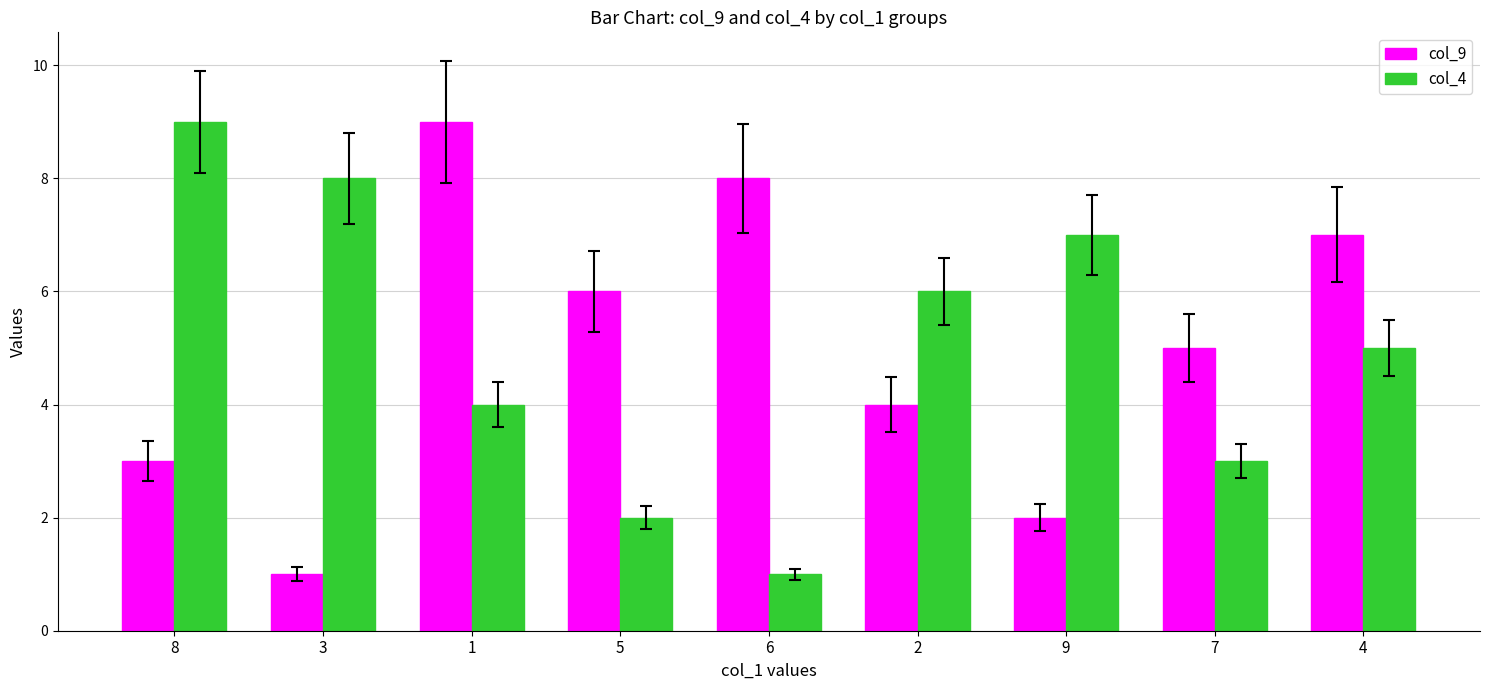

How many data points does each series have?

9